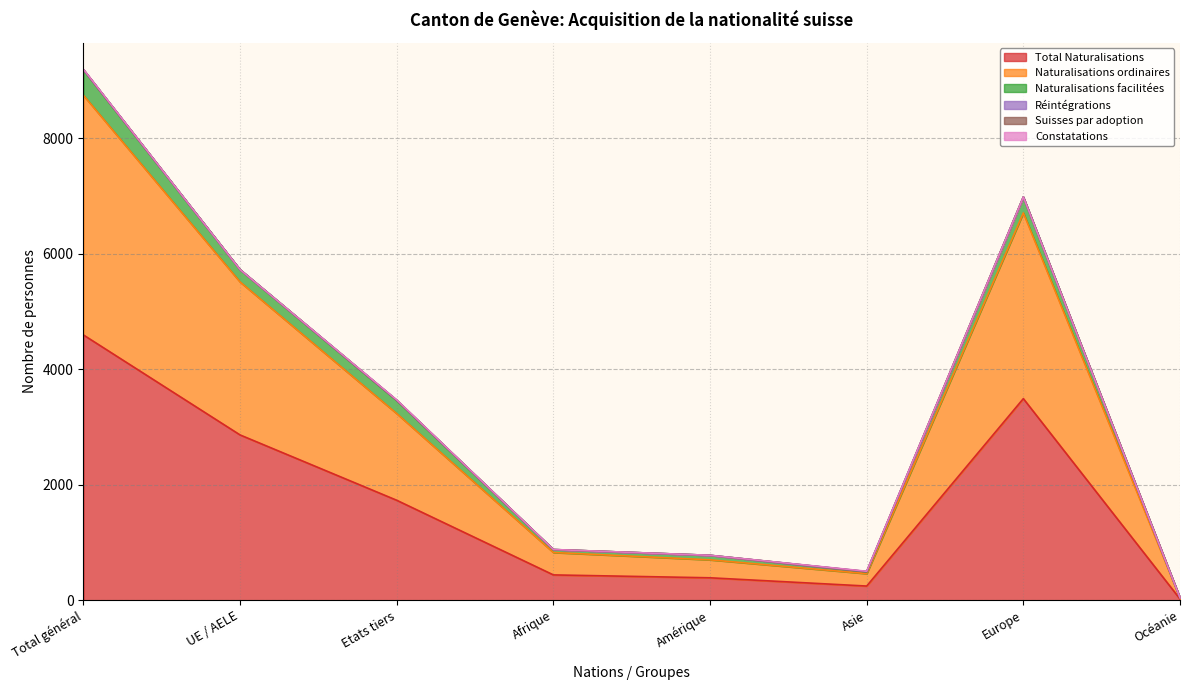

What is the sum of all Constatations values?

18